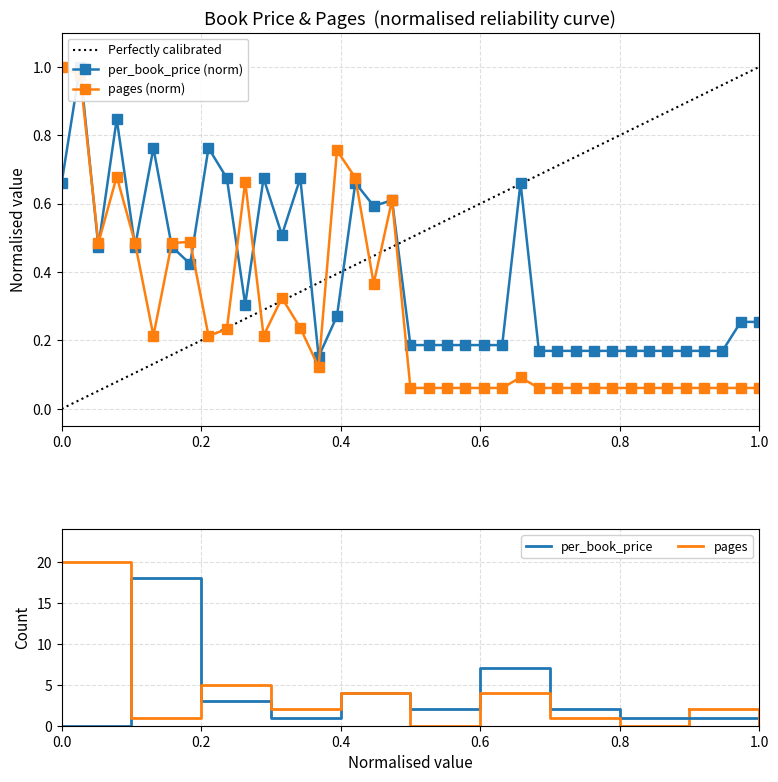

True or false: pages has more than 1 interior local peaks.

True